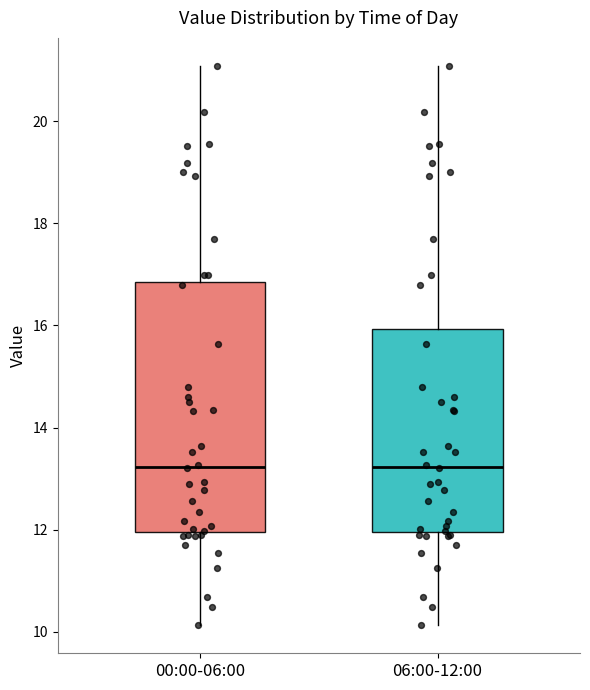

Which box is the tallest, from its lower edge to its upper edge?

00:00-06:00